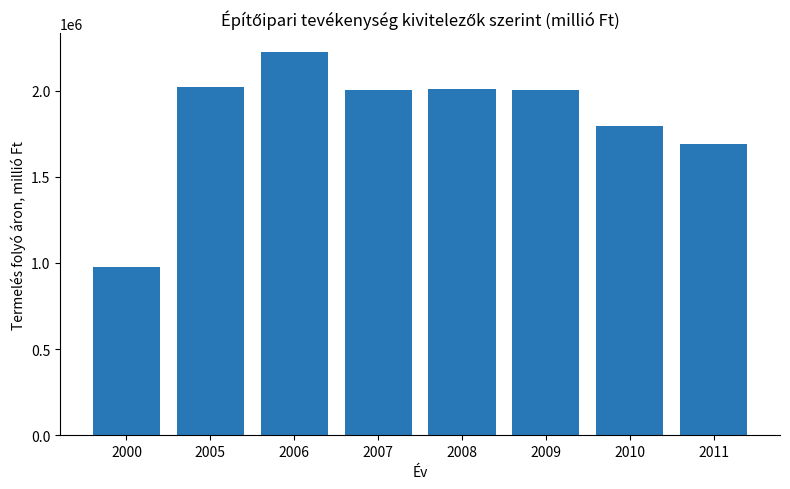

What is the change in value from 2005 to 2011?

-335846